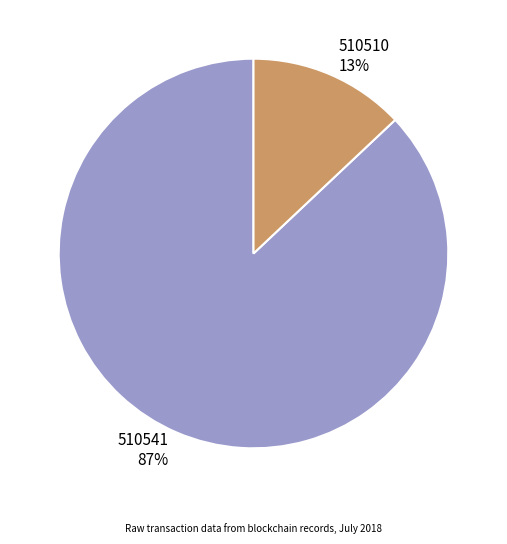

Which category has the smallest portion of the pie?

510510